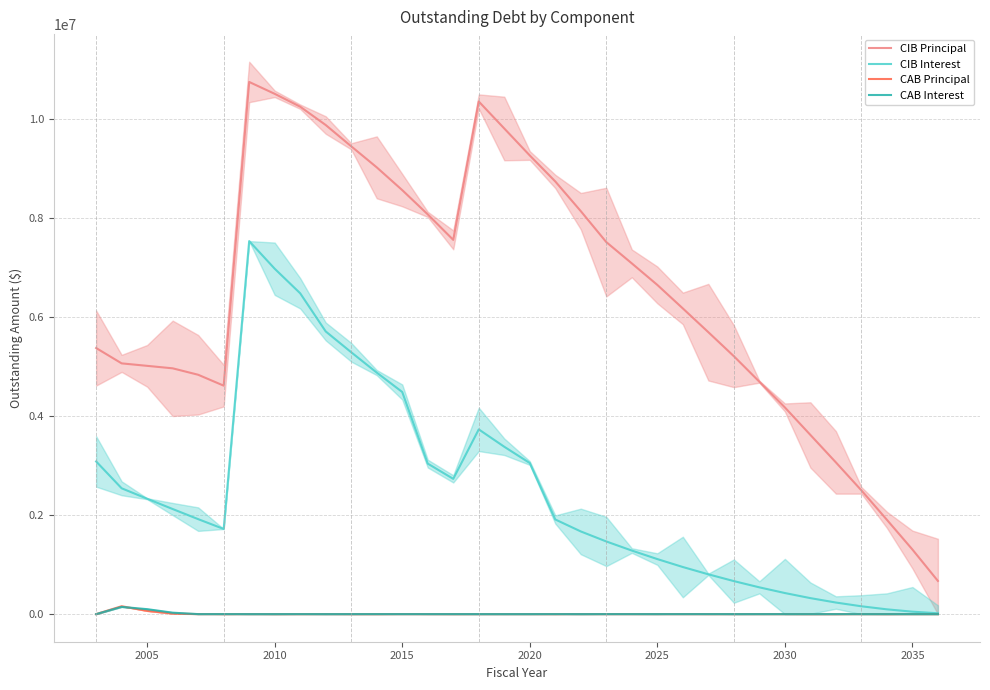

How many lines are shown in the chart?

4